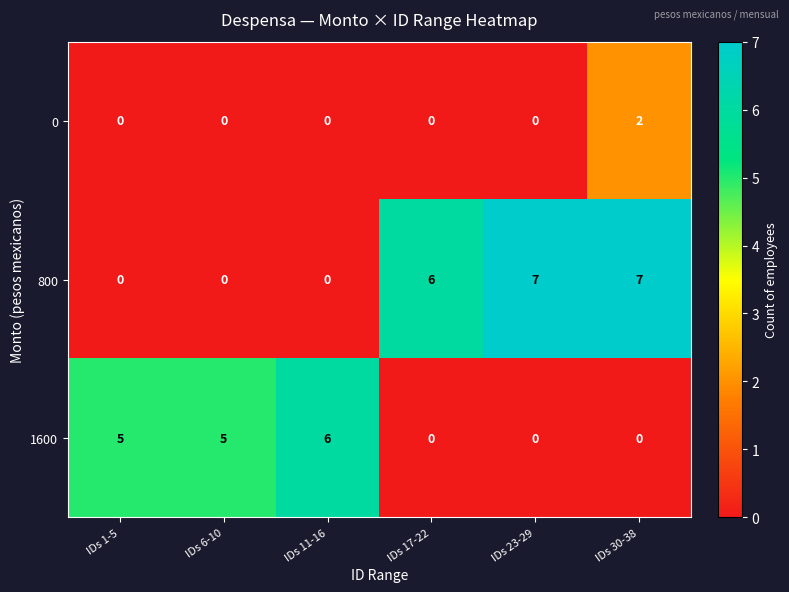

What is the difference between the highest and lowest values at IDs 23-29?

7